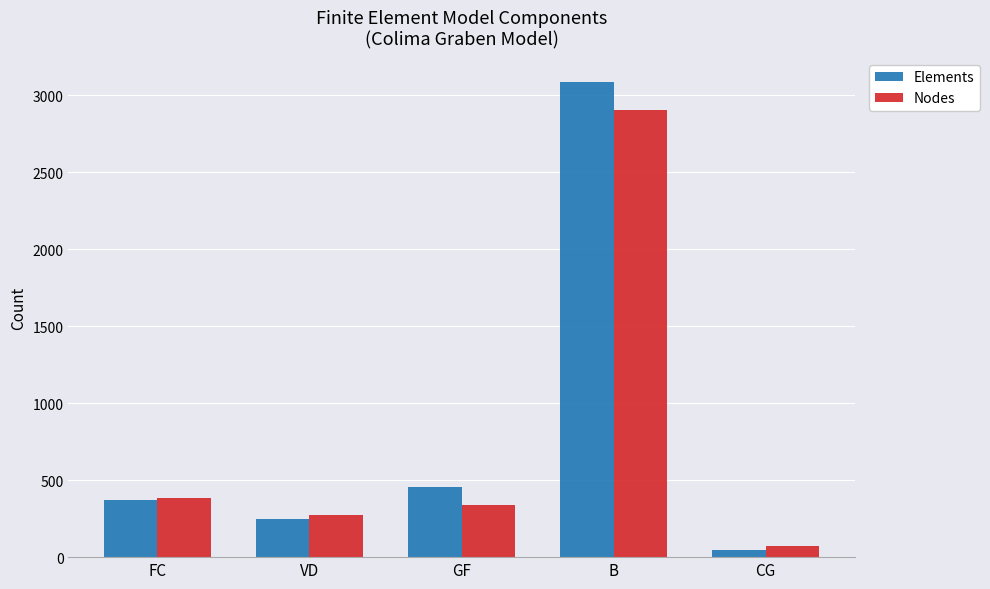

The Elements series shows 69 at VD. True or false?

False